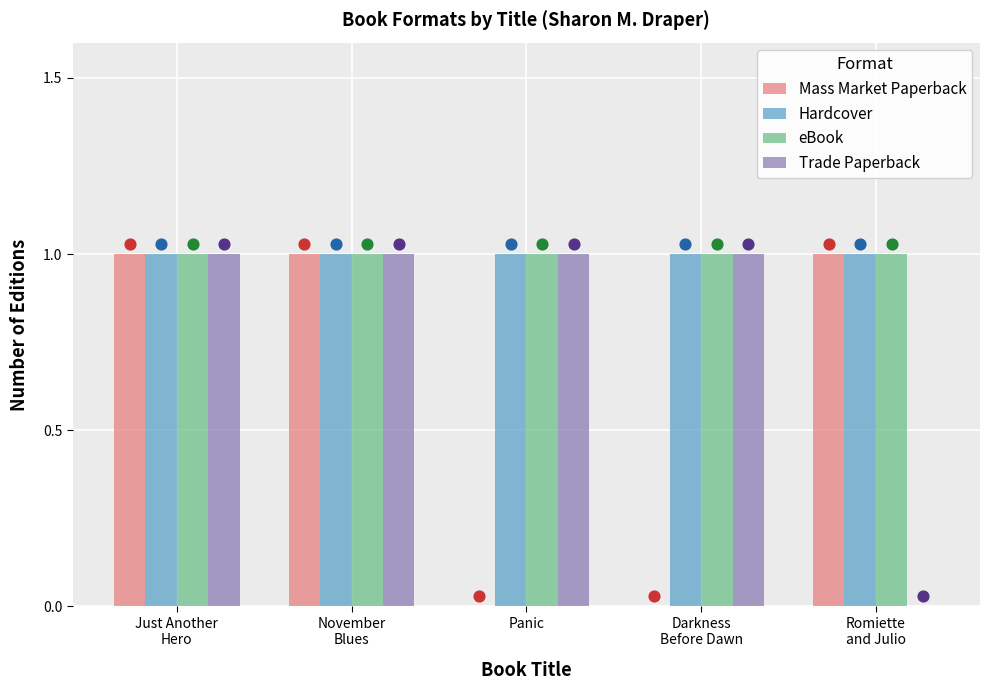

Is the value of eBook at Just Another
Hero greater than the value of Trade Paperback at Romiette
and Julio?

Yes